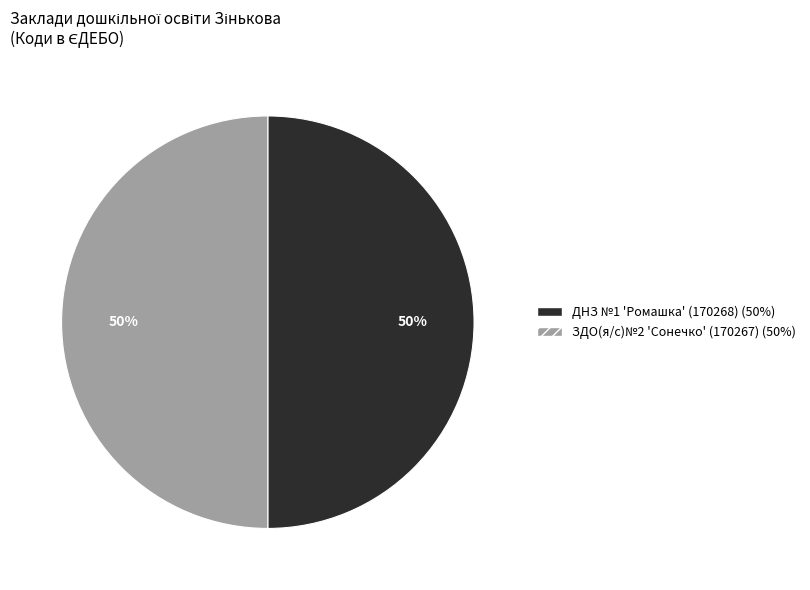

Is it true that ДНЗ №1 'Ромашка' (170268) is 60% of the pie?

False